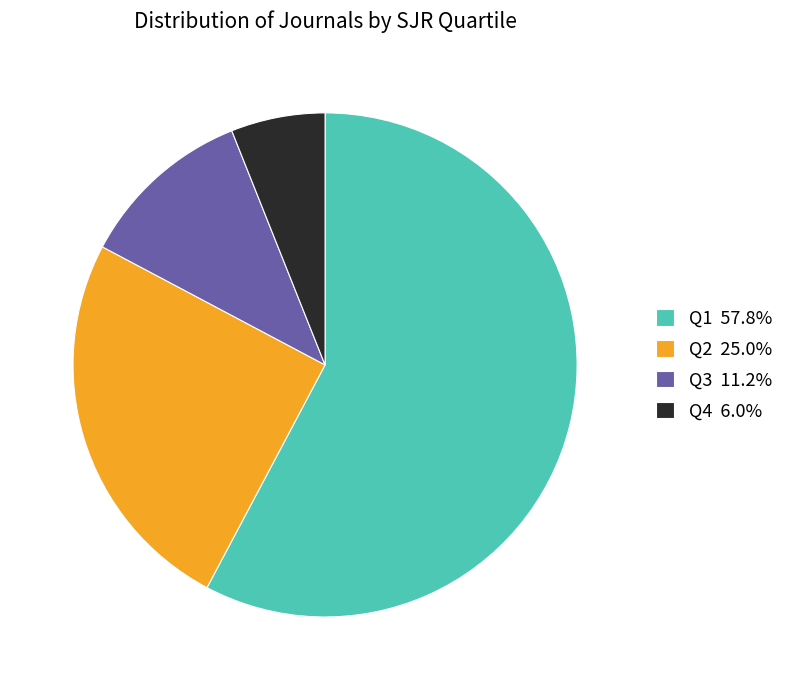

Is the sum of Q4 6.0% and Q2 25.0% greater than half?

No